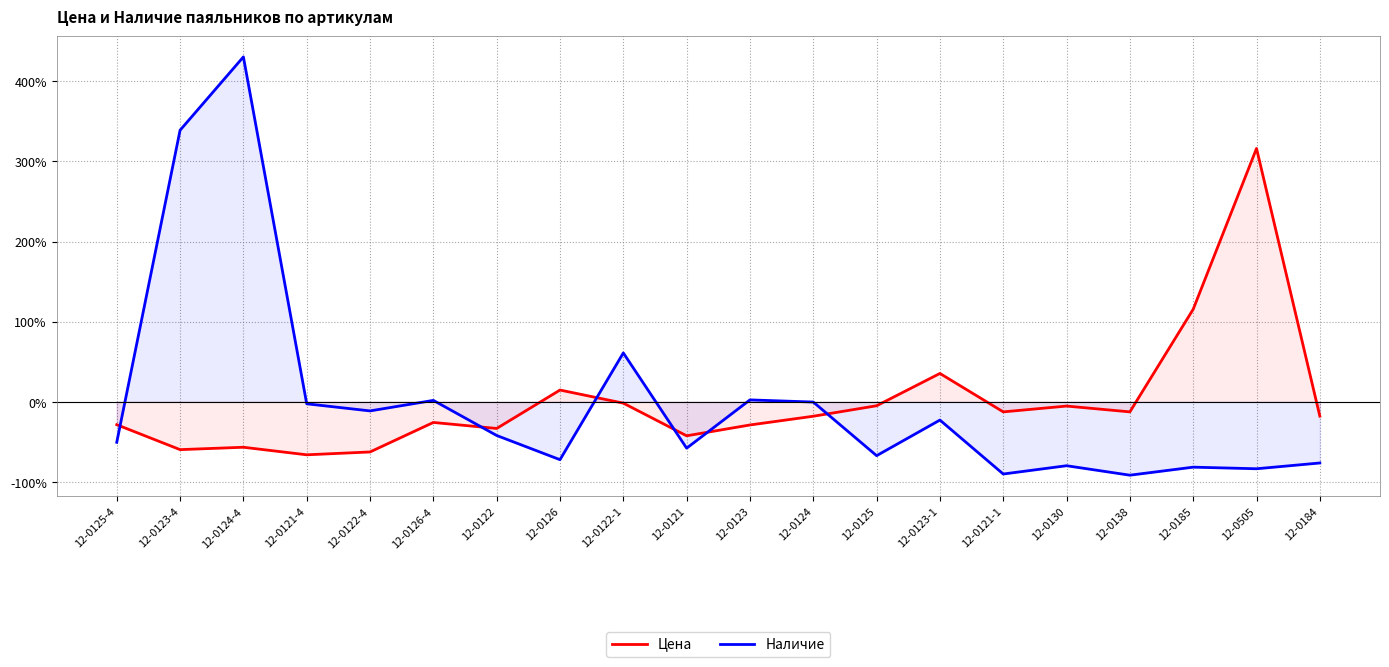

How many times do Цена and Наличие cross each other?

6